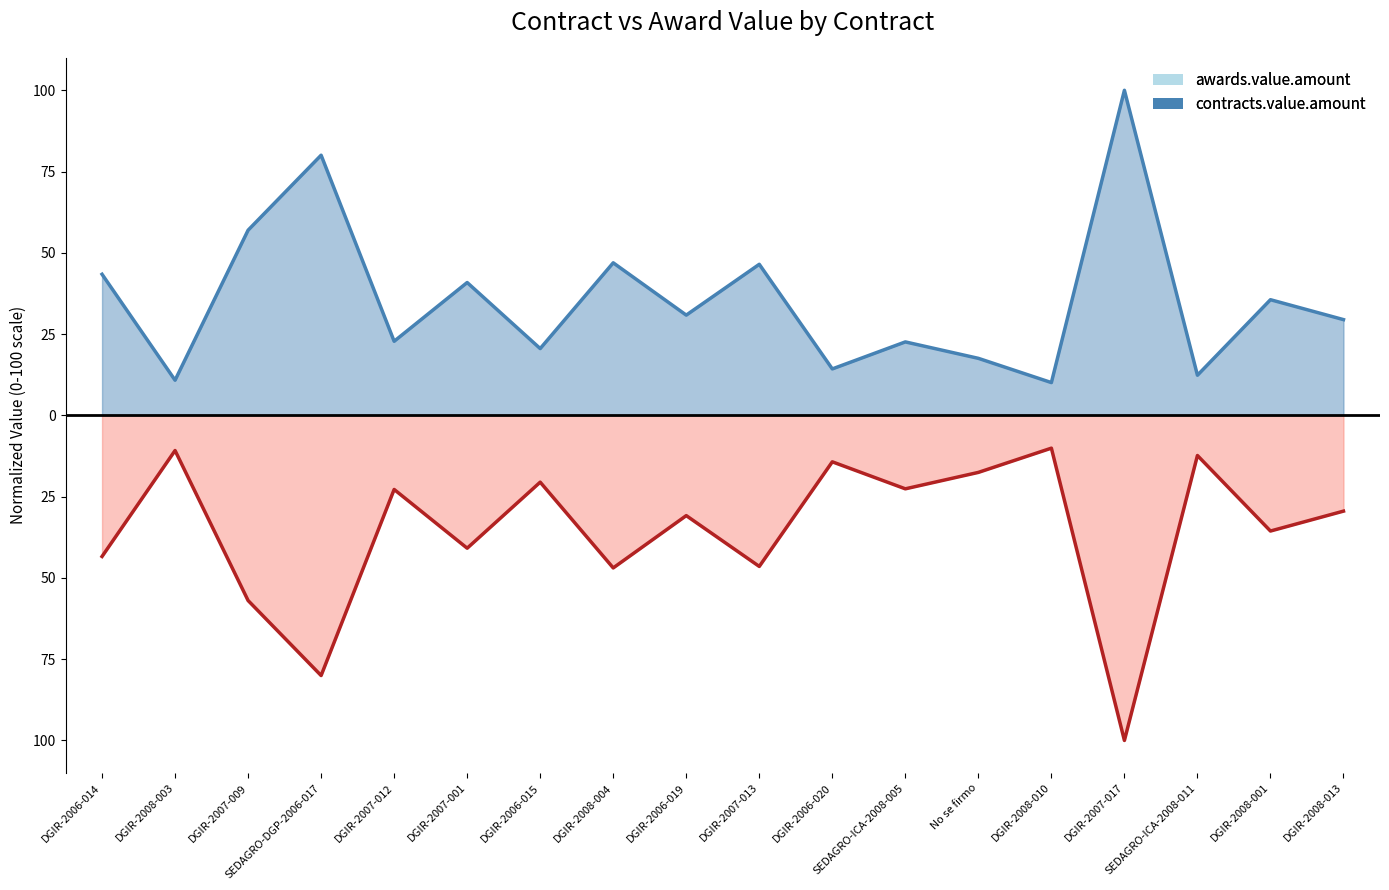

How many interior local peaks does the contracts.value.amount series have?

7